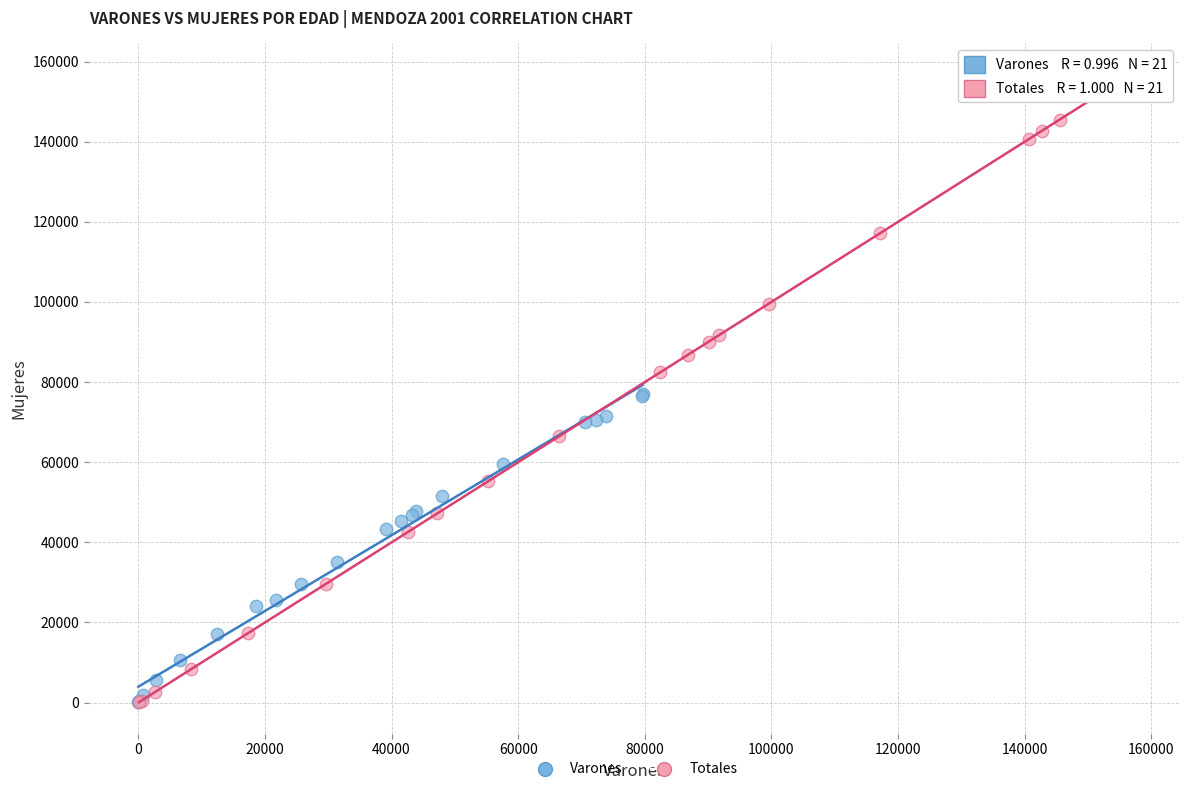

What are all the series names shown in the legend?

Varones, Totales